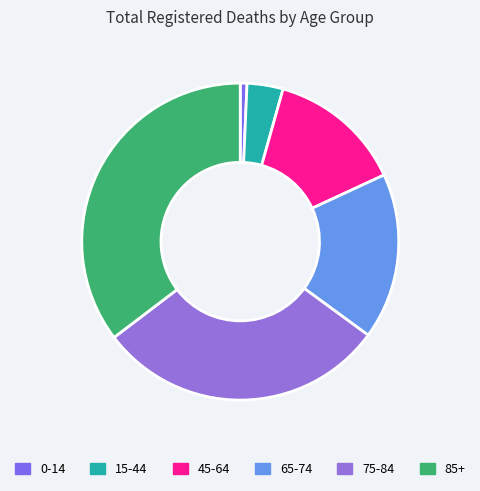

Which category has the smallest portion of the pie?

0-14